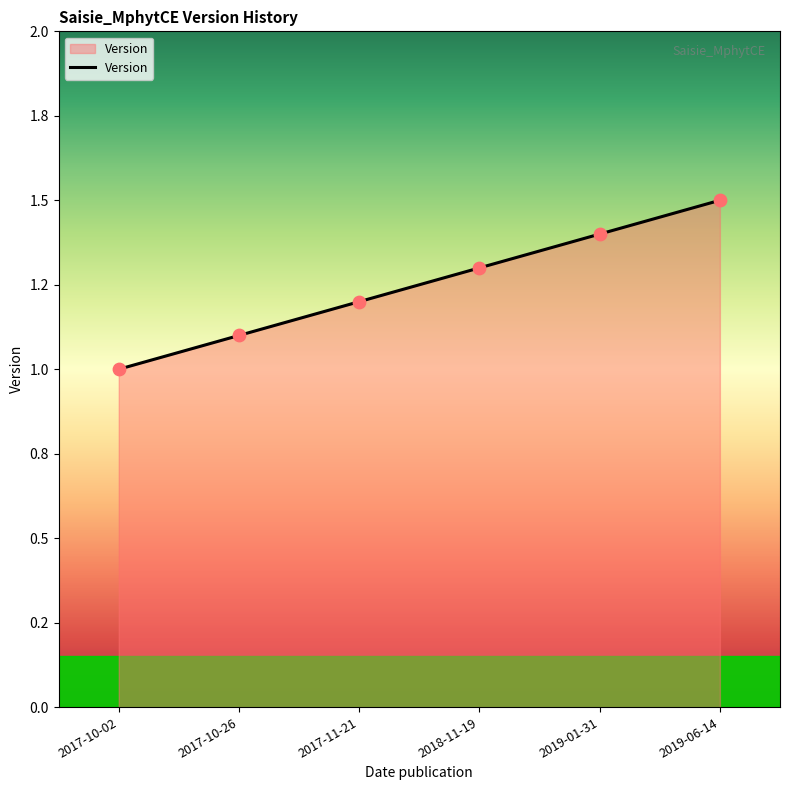

What is the change in value from 2018-11-19 to 2019-01-31?

+0.1